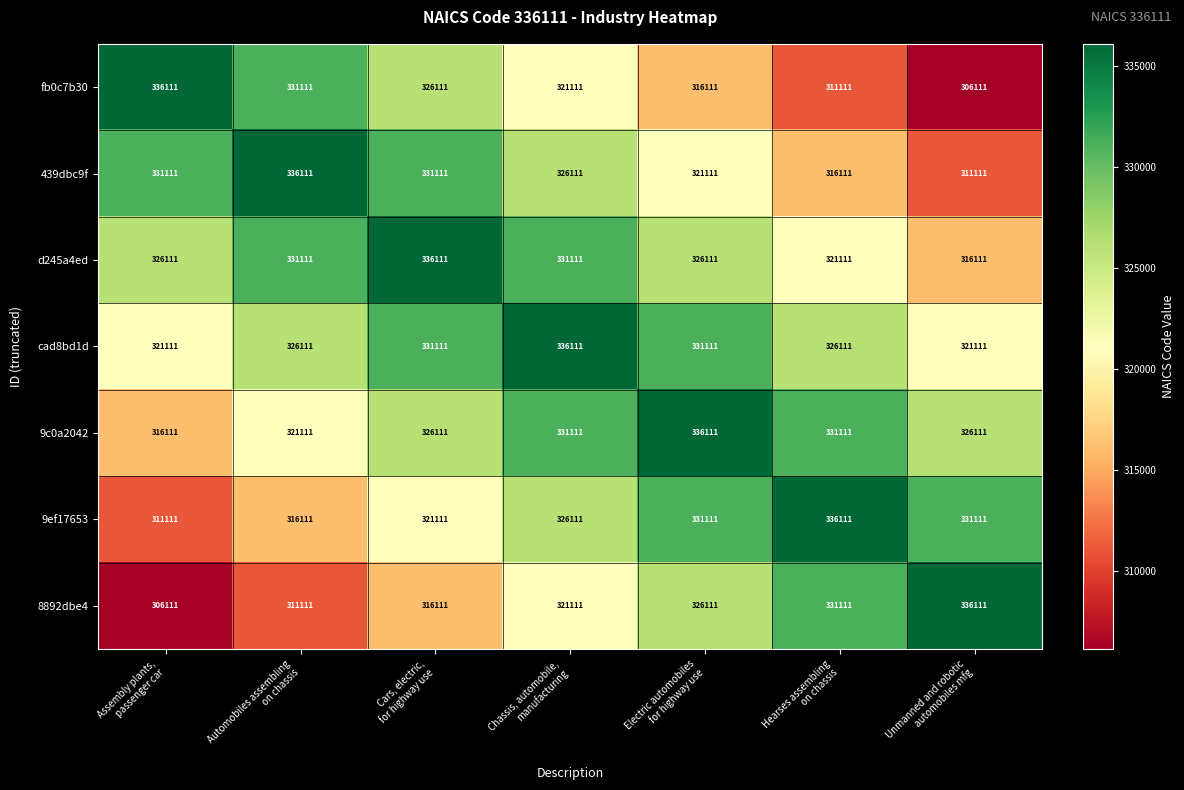

At which category is the sum across all series the highest?

Chassis, automobile,
manufacturing